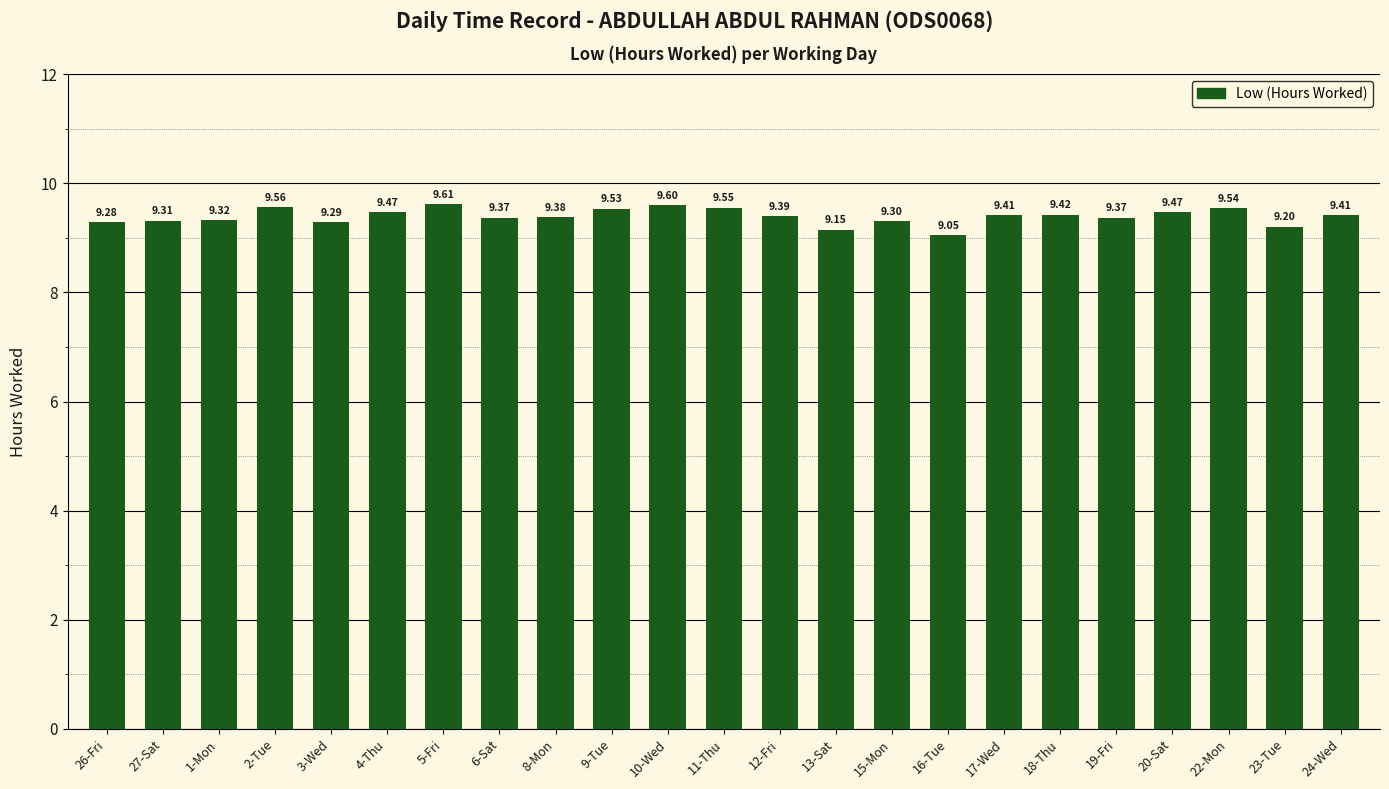

Approximately how many times larger is the value at 15-Mon compared to 1-Mon?

1.0